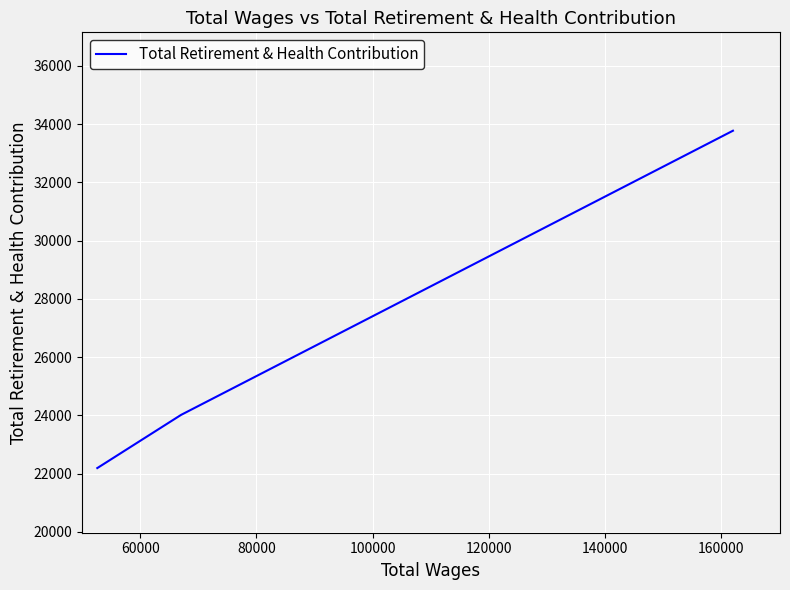

Count the number of data series in this chart.

1